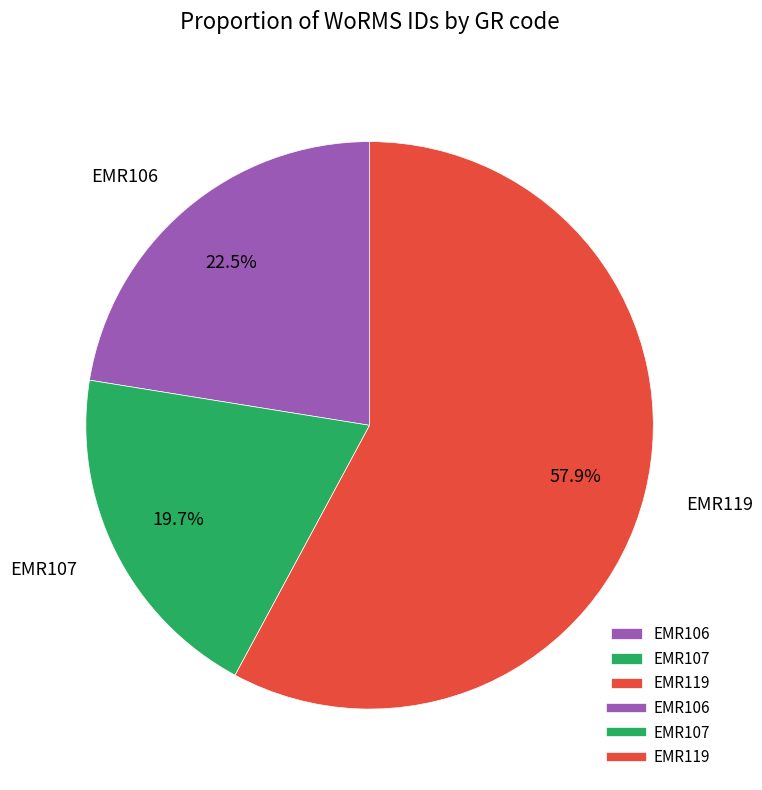

To the nearest percent, what is the difference between the largest and smallest slice percentages?

38%